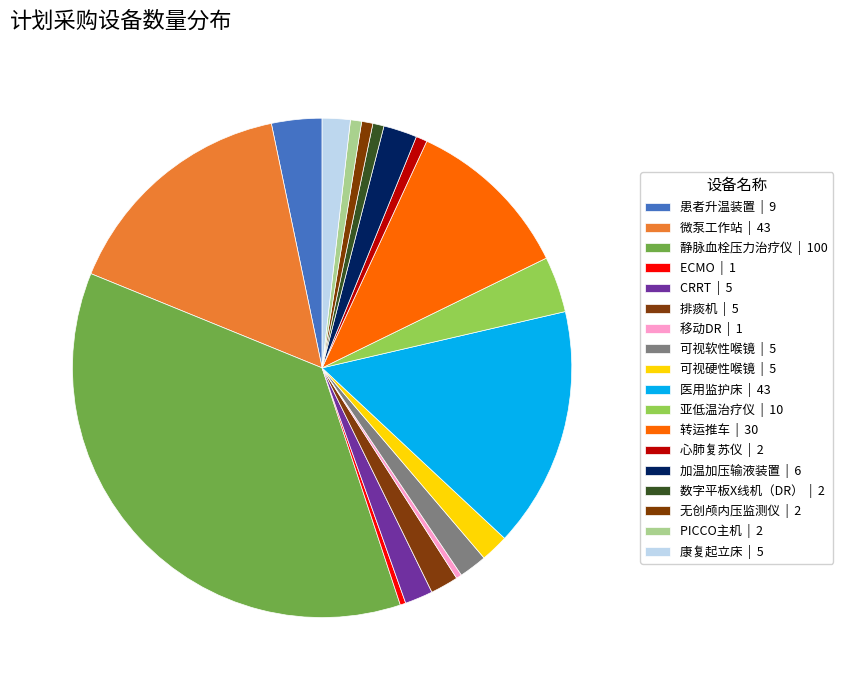

Count the number of slices in the pie.

18